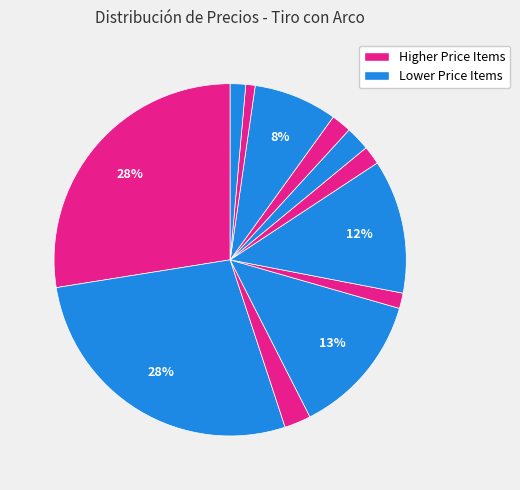

To the nearest percent, what is the average slice percentage?

8%